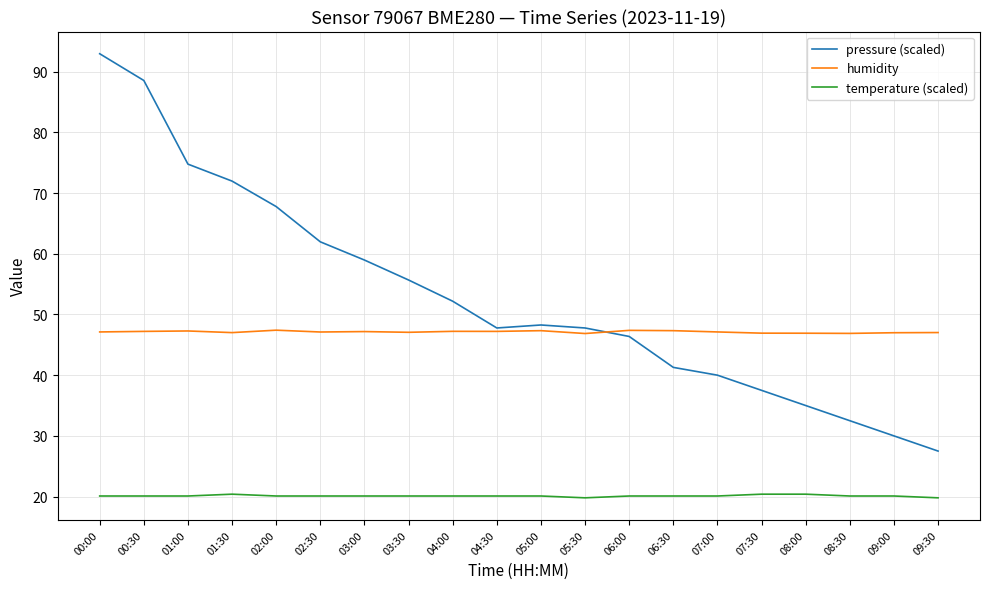

What position from the left is 00:00?

1